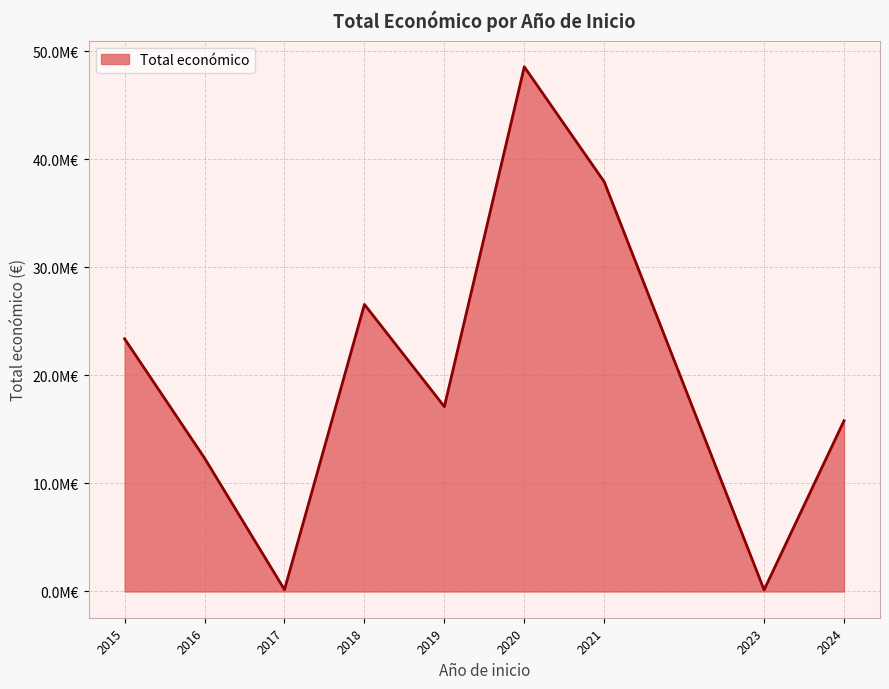

Does the chart have visible grid lines?

Yes